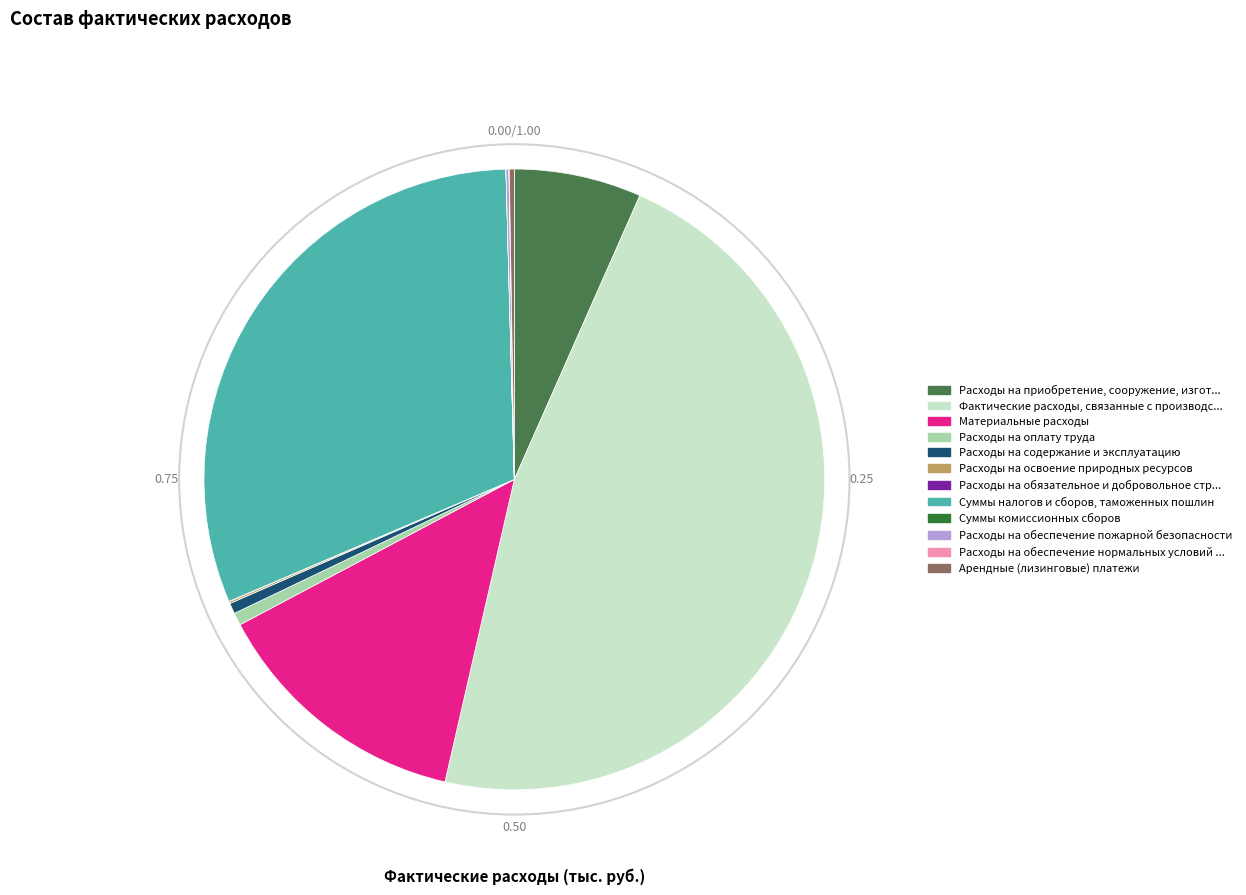

Rank the categories by value from lowest to highest.

Суммы комиссионных сборов, Расходы на обязательное и добровольное страхование, Расходы на обеспечение нормальных условий труда, Расходы на освоение природных ресурсов, Расходы на обеспечение пожарной безопасности, Арендные (лизинговые) платежи, Расходы на содержание и эксплуатацию, Расходы на оплату труда, Расходы на приобретение, сооружение, изготовление, Материальные расходы, Суммы налогов и сборов, таможенных пошлин, Фактические расходы, связанные с производством